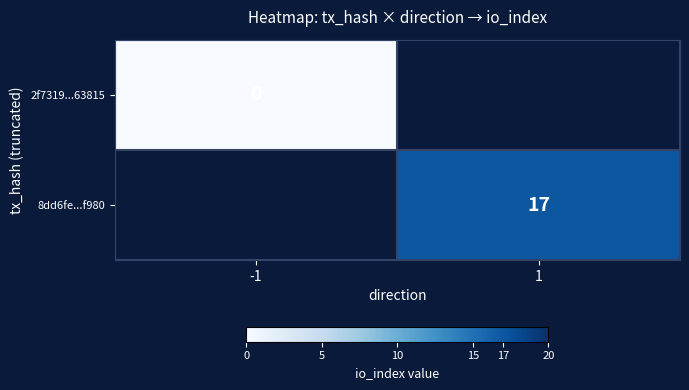

At how many categories does at least one series exceed 16?

1